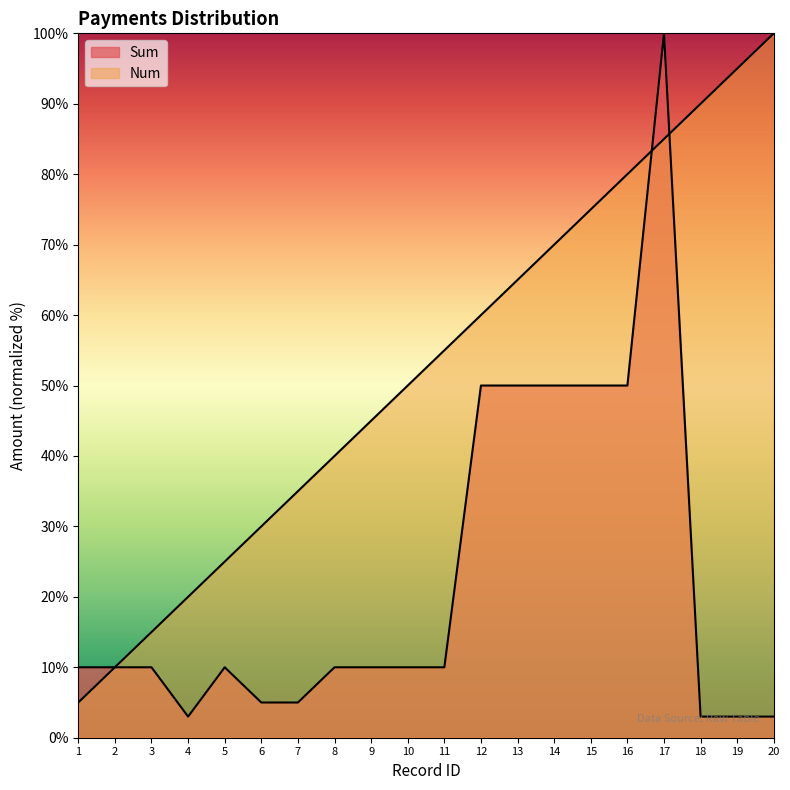

At how many categories does at least one series exceed 97?

2